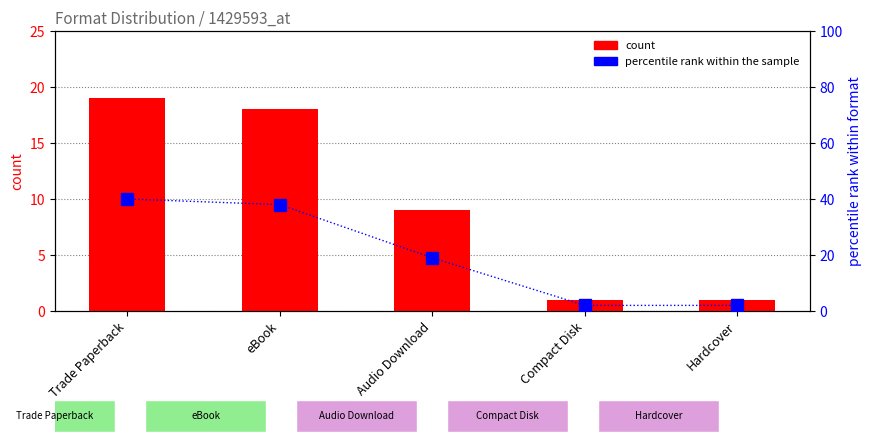

What is the label of the 5th bar from the right?

Trade Paperback